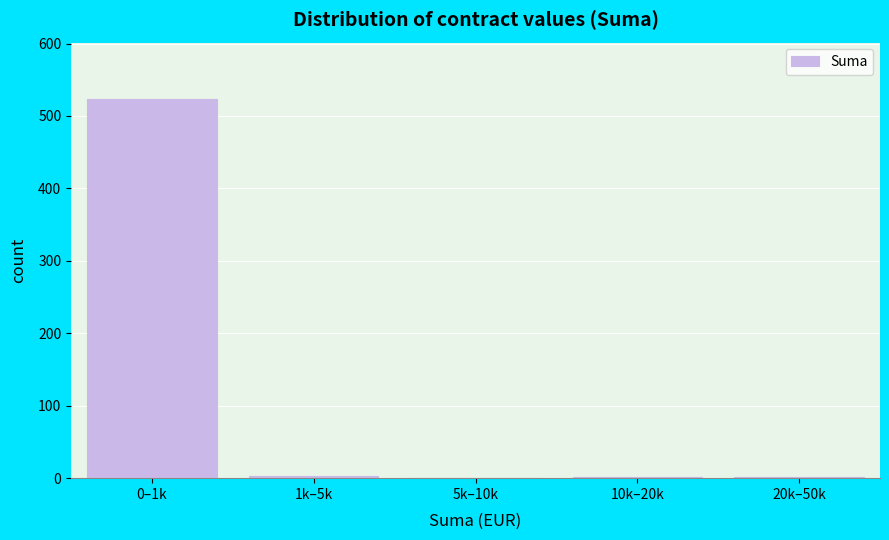

The value at 0–1k is 736. True or false?

False